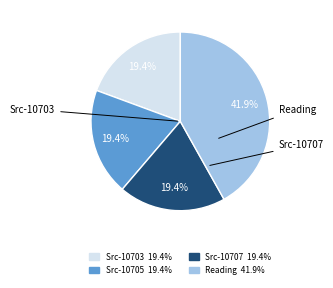

Is there a majority slice in this chart?

No